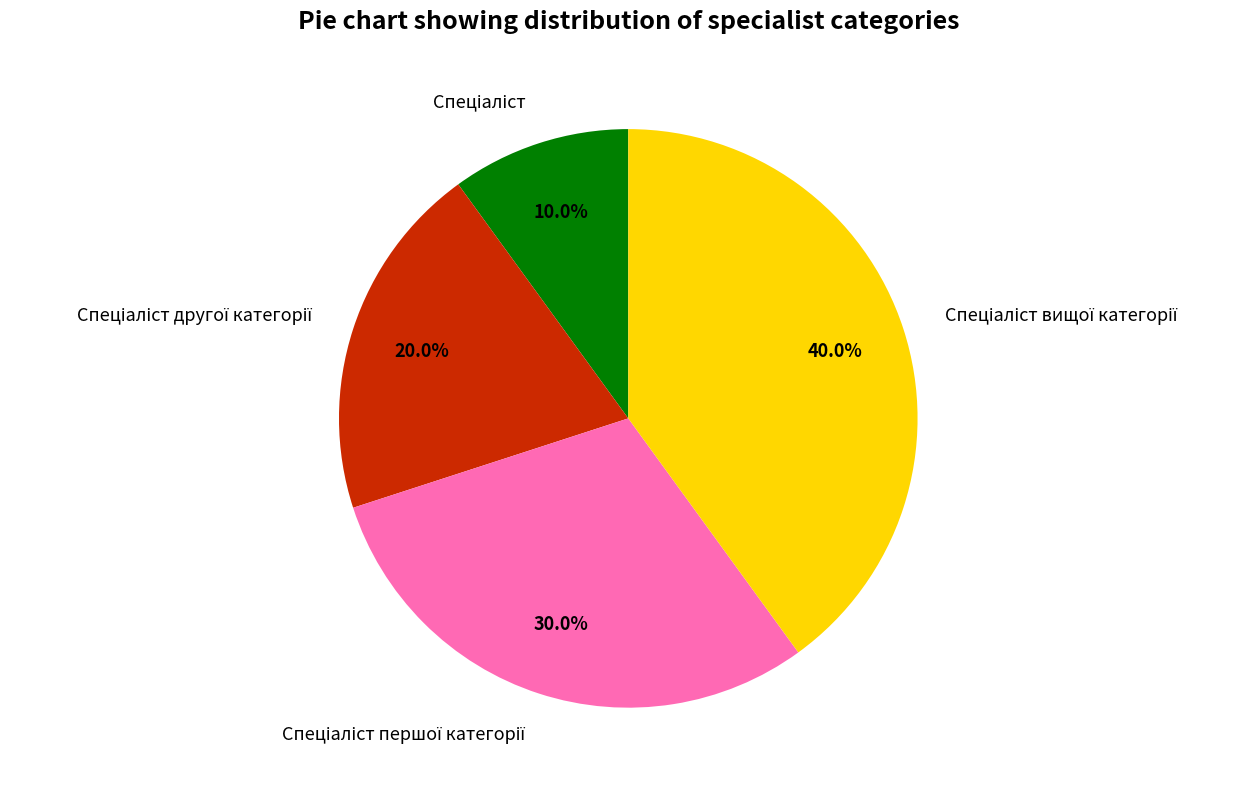

Is there any slice that represents more than half of the pie?

No